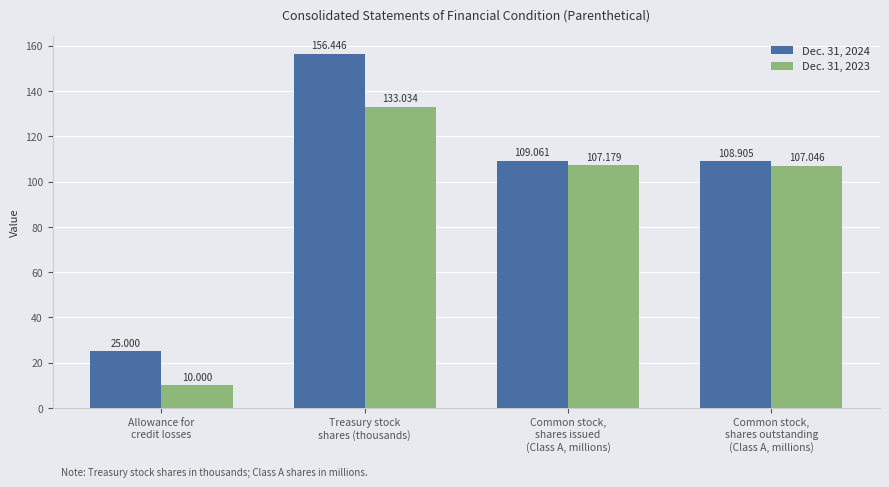

Is it true that Dec. 31, 2023 equals 107.0 at Common stock,
shares outstanding
(Class A, millions)?

True